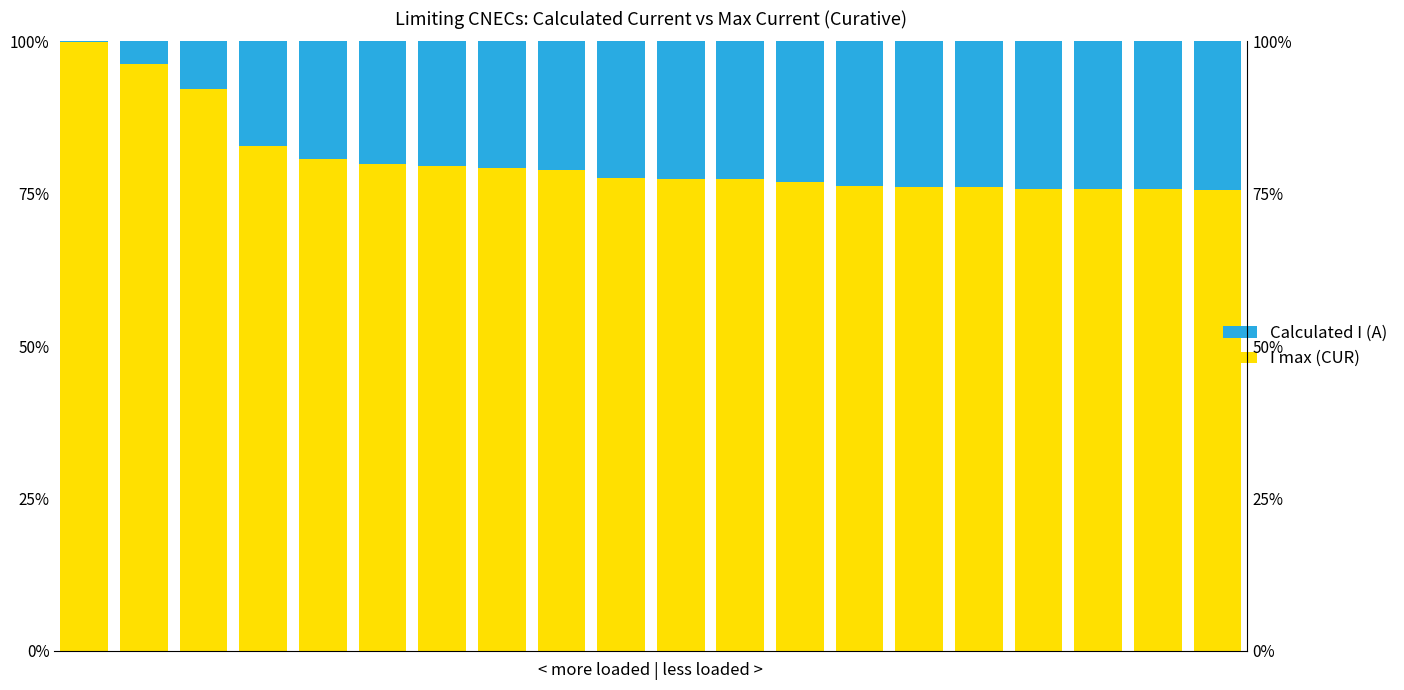

List the series in order of their peak value, lowest first.

Calculated I (A), I max (CUR)